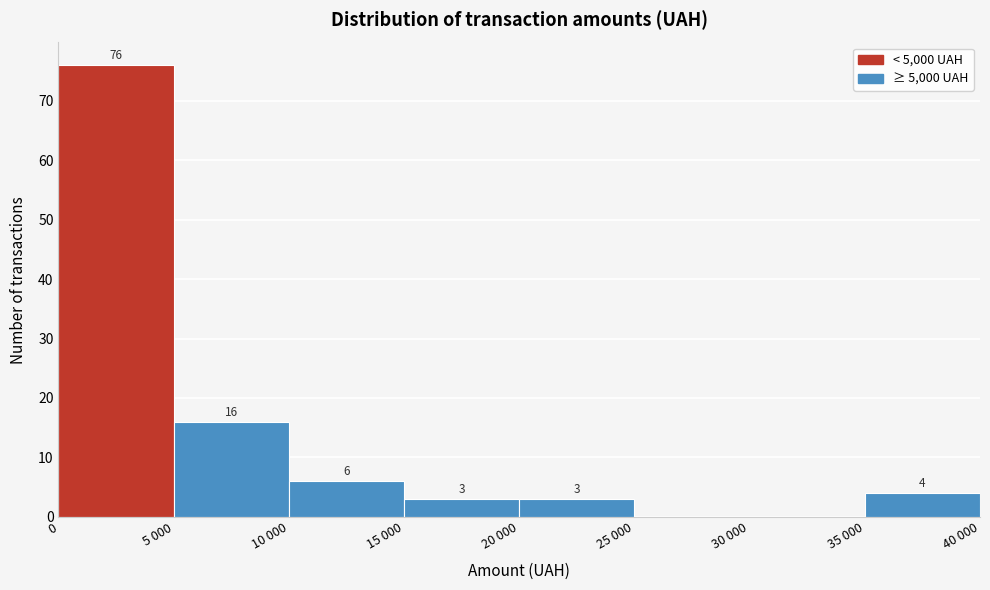

Reading left to right, transcribe all the data shown in this chart.

0=76	5 000=16	10 000=6	15 000=3	20 000=3	25 000=0	30 000=0	35 000=4